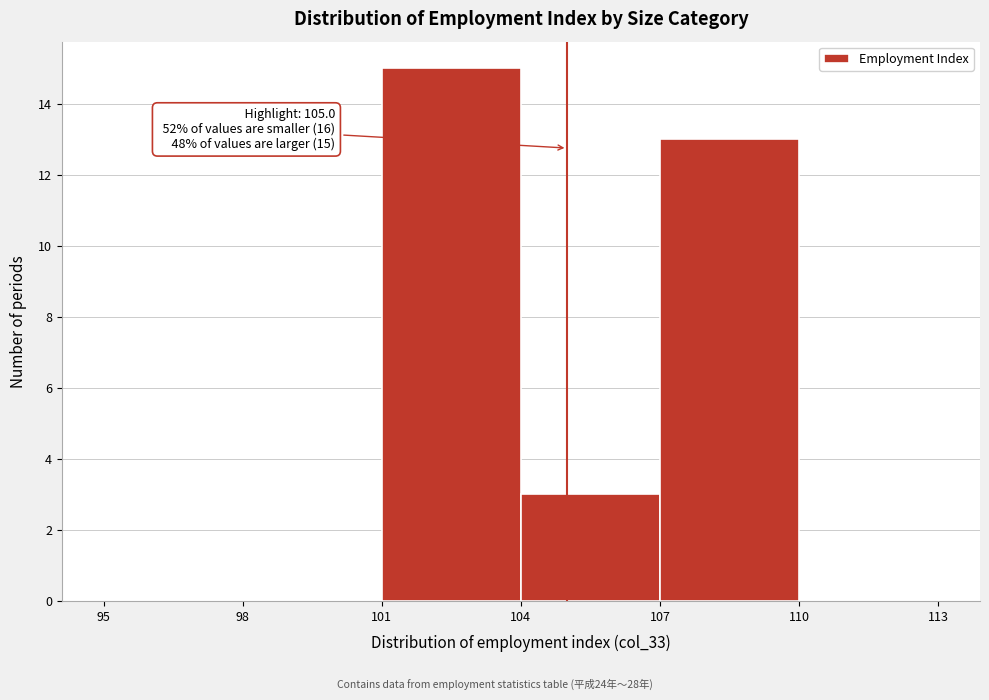

Over which range of the x-axis is the bar tallest?

101 to 104